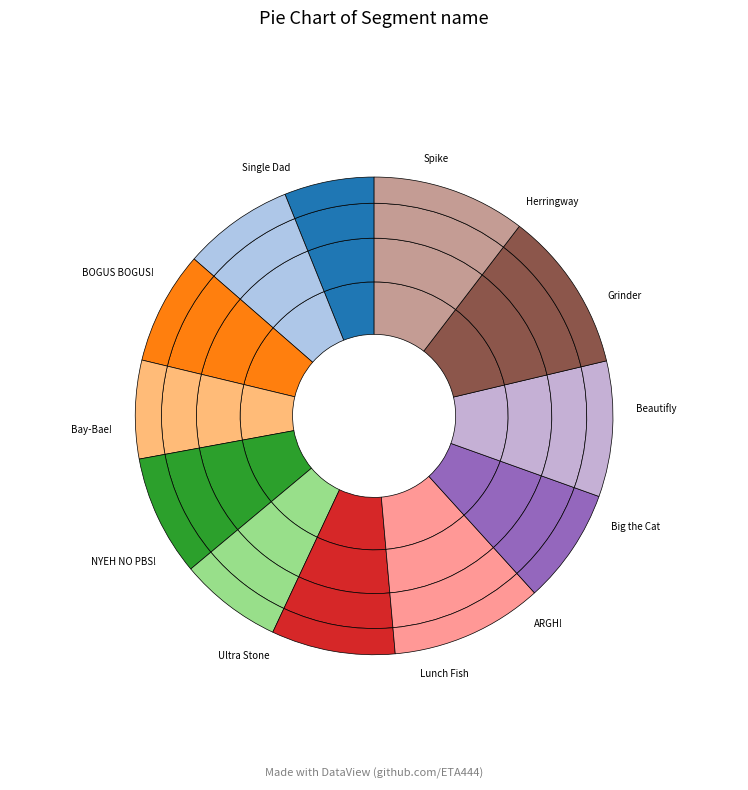

How many segments does this pie chart have?

12